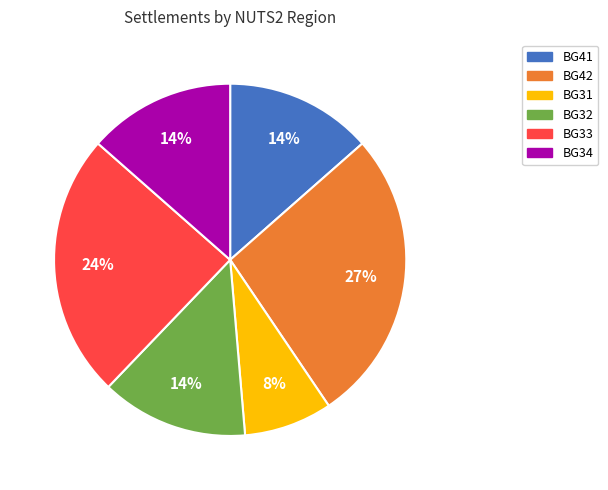

To the nearest percent, what is the difference between the largest and smallest slice percentages?

19%